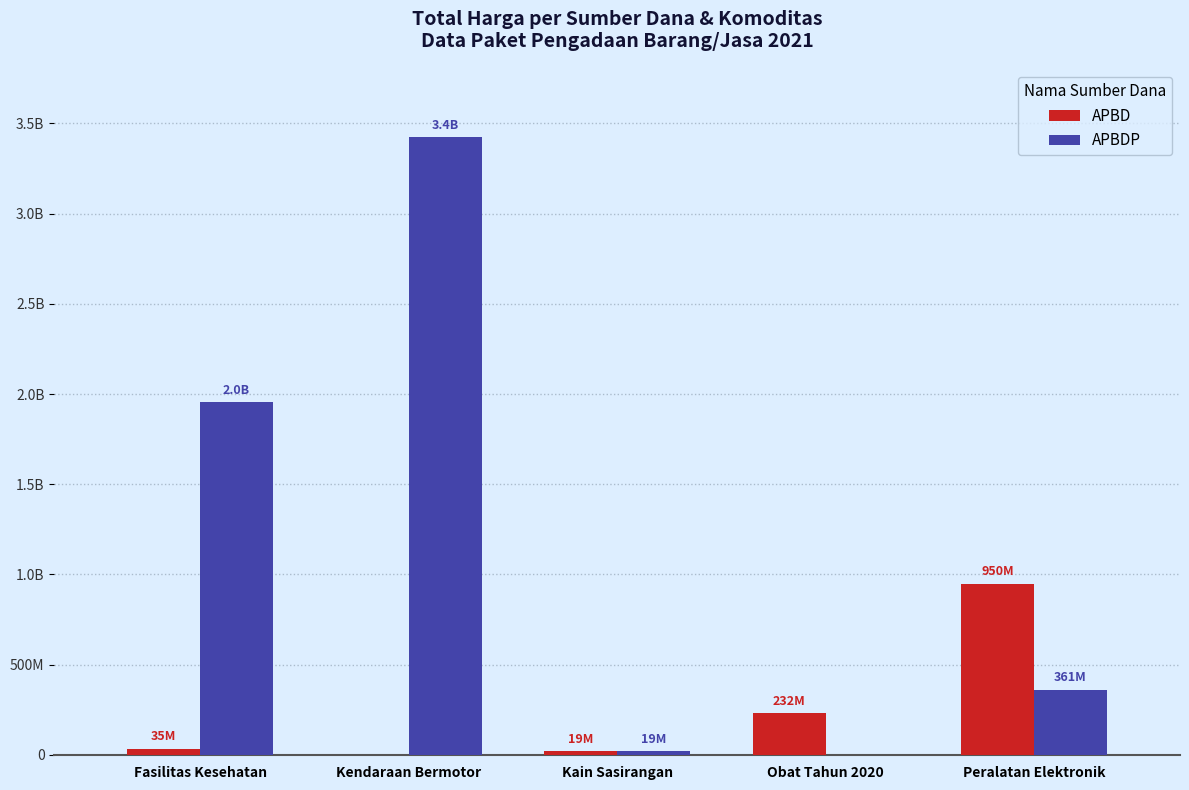

What are all the series names shown in the legend?

APBD, APBDP